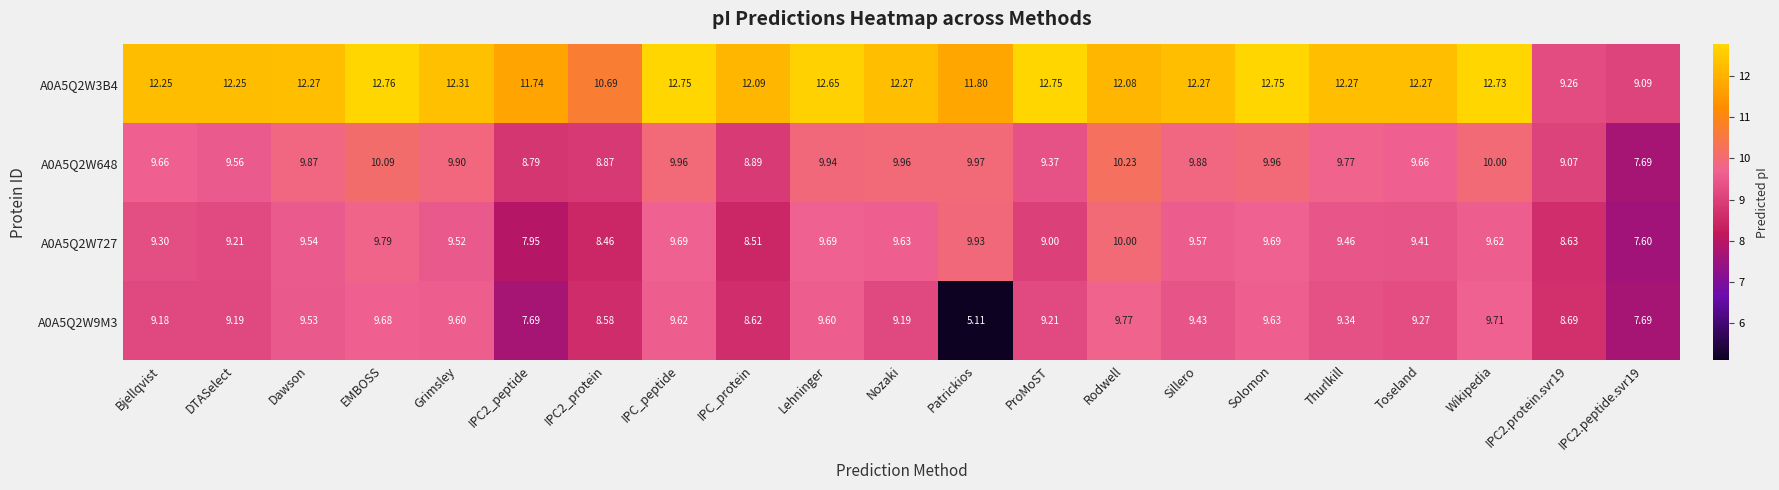

Where does the A0A5Q2W3B4 series first go above 12?

Bjellqvist